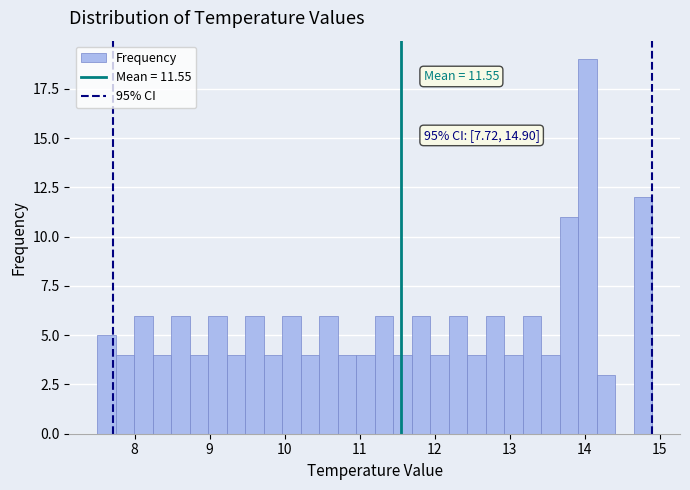

Around what value on the x-axis is the tallest bar? Give the approximate position of its centre, as read against the axis.

14.0